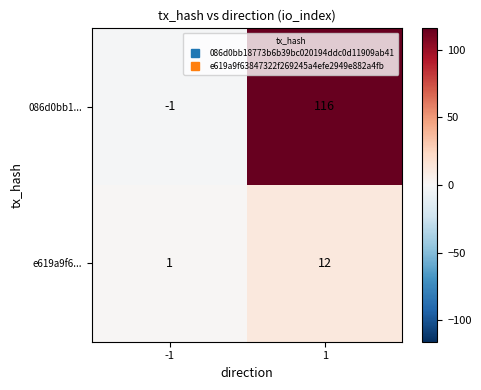

How many categories are shown in the chart?

2